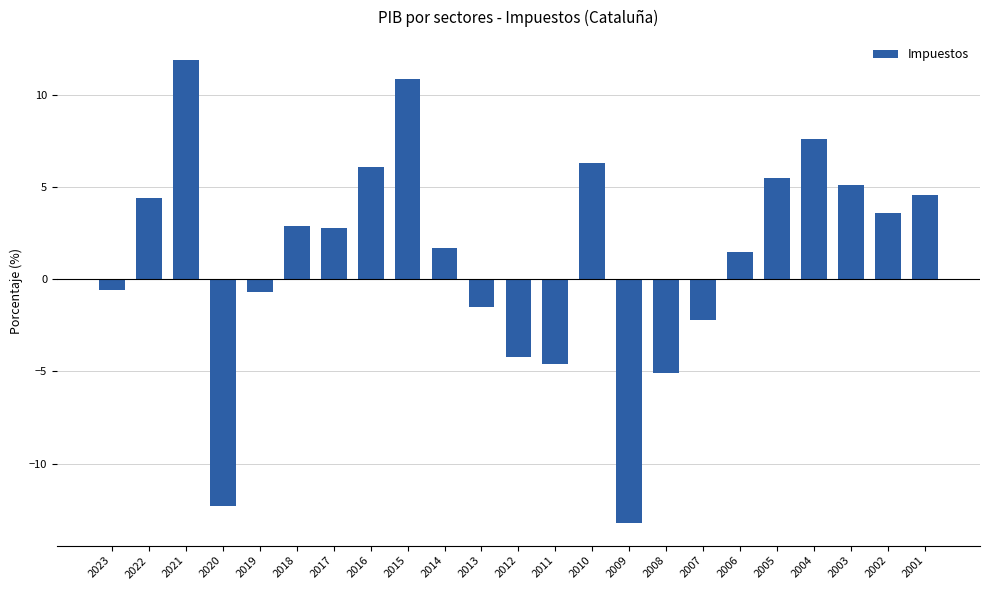

Approximately how many times larger is the value at 2016 compared to 2015?

0.6